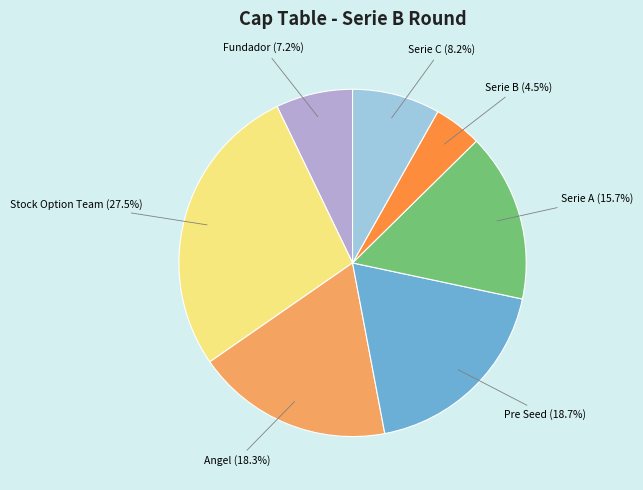

Does any single category account for the majority?

No